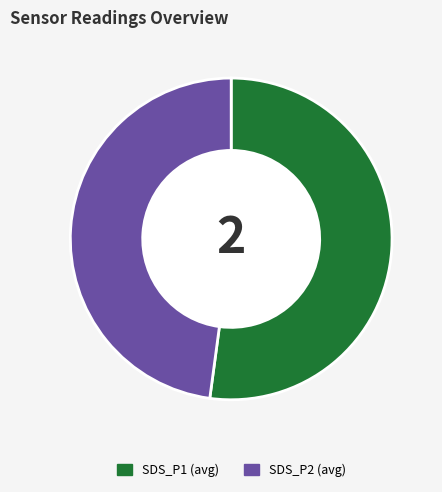

Do SDS_P1 (avg) and SDS_P2 (avg) together represent more than half of the pie?

Yes